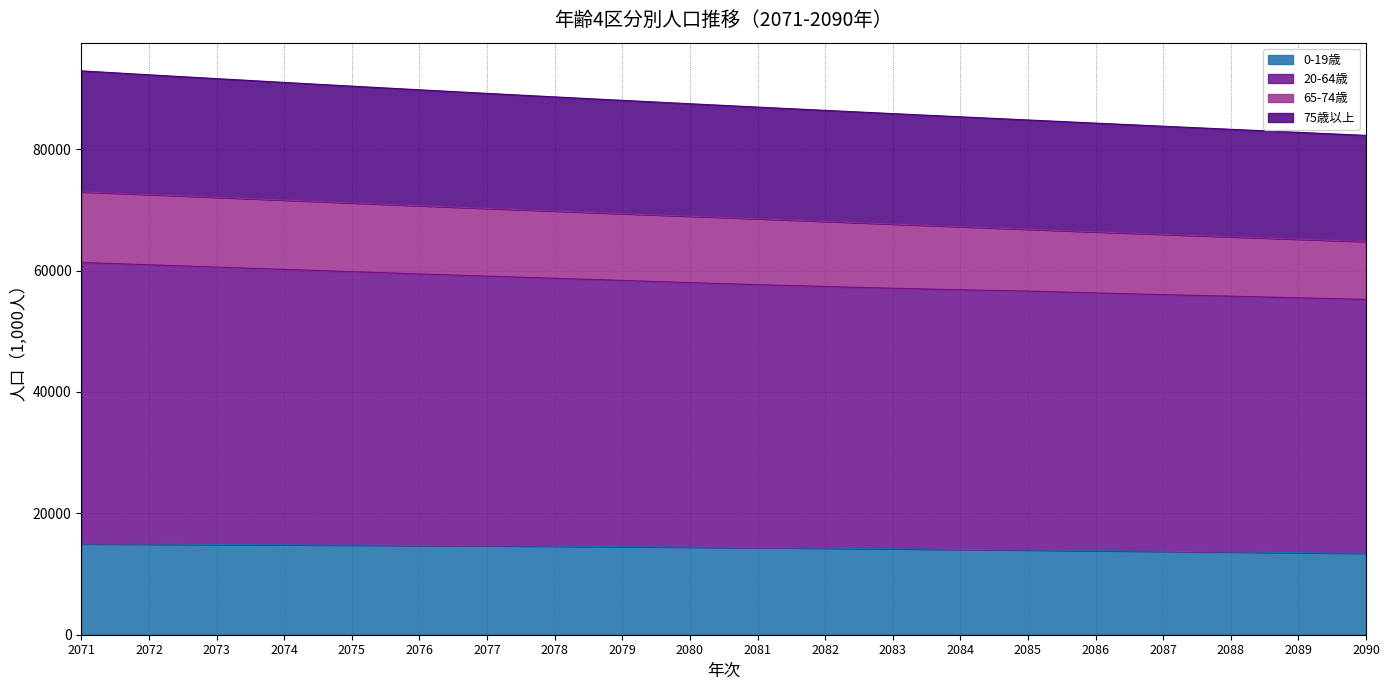

What is the maximum value for 0-19歳?

14972.3